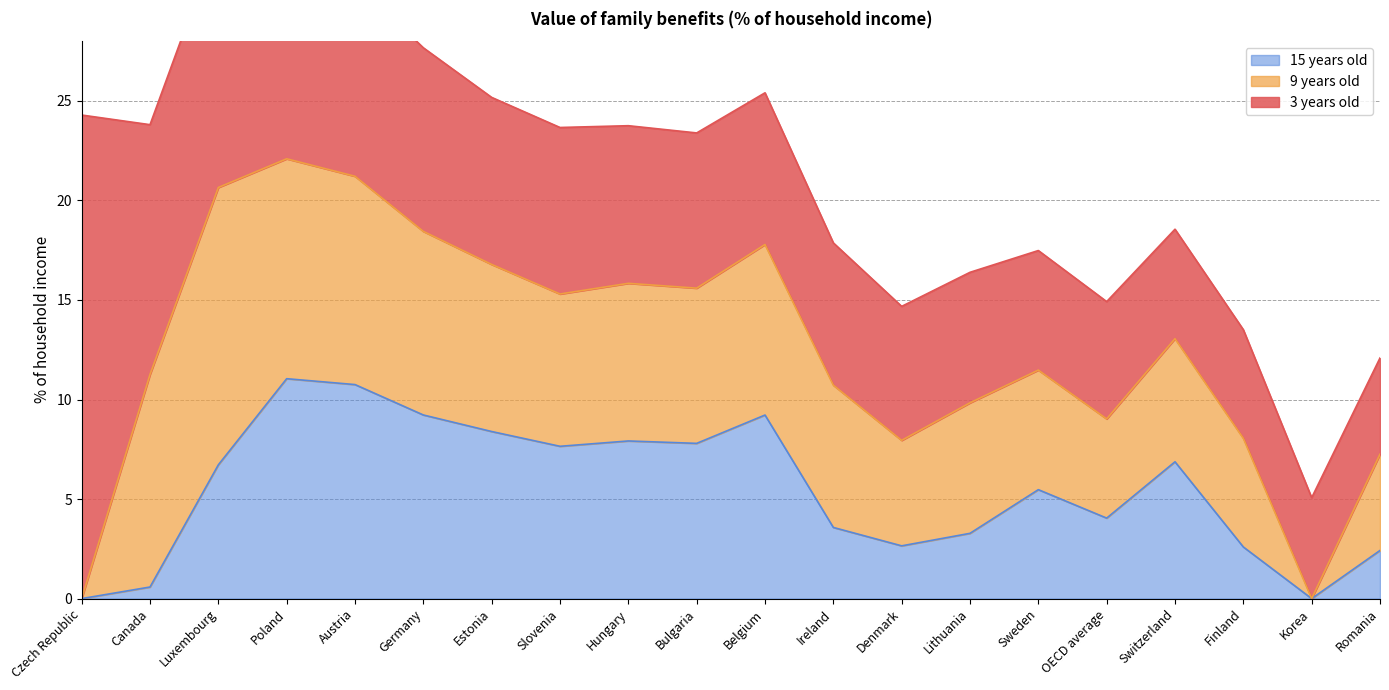

Is it true that 9 years old equals 7.1 at Ireland?

True